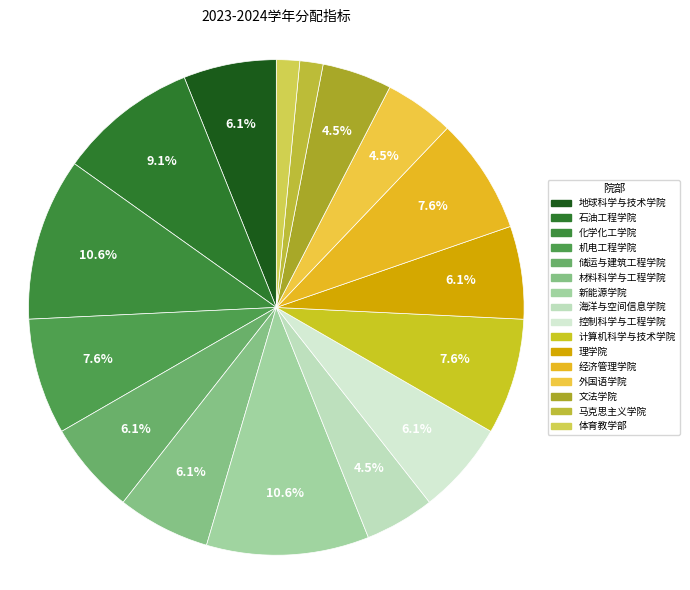

Count the number of slices in the pie.

16